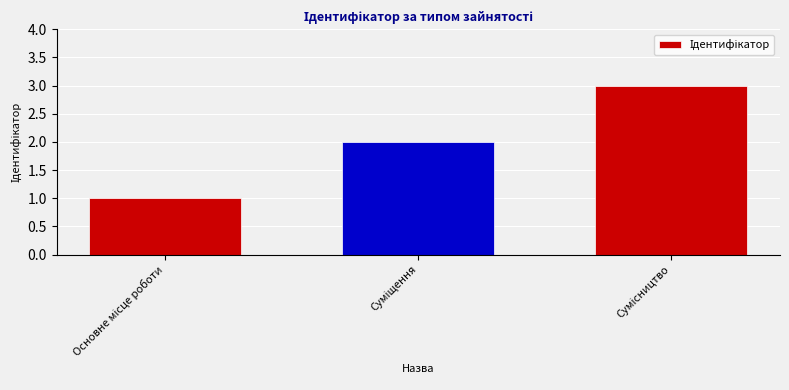

What is the maximum value shown in the chart?

3